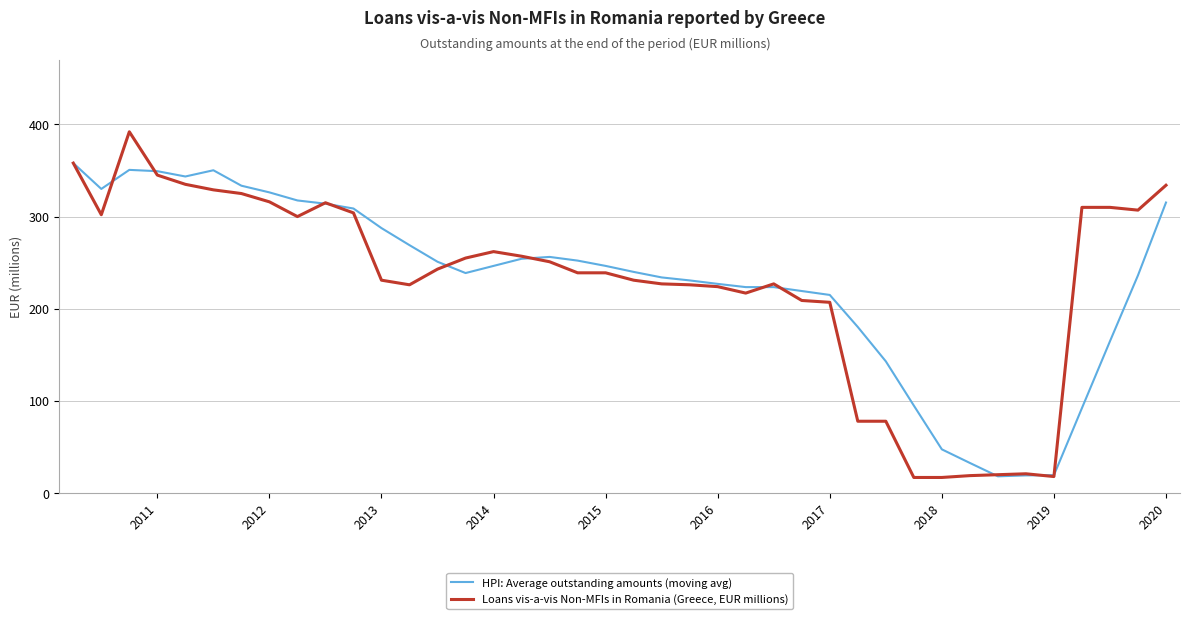

Which series has the largest range (max minus min)?

Loans vis-a-vis Non-MFIs in Romania (Greece, EUR millions)